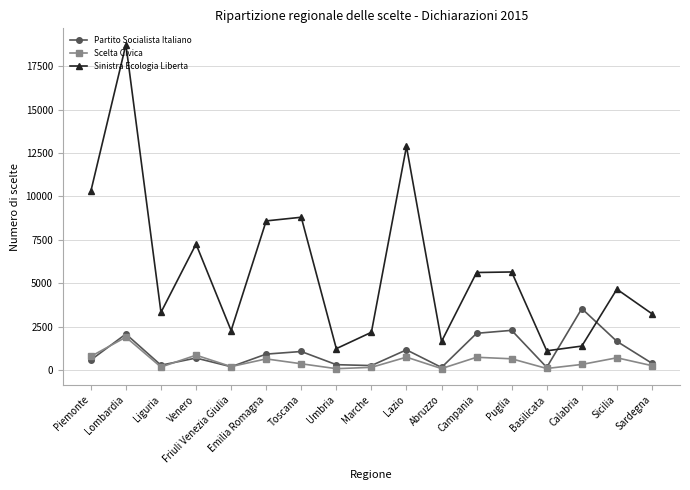

List the series in order of their peak value, highest first.

Sinistra Ecologia Liberta, Partito Socialista Italiano, Scelta Civica